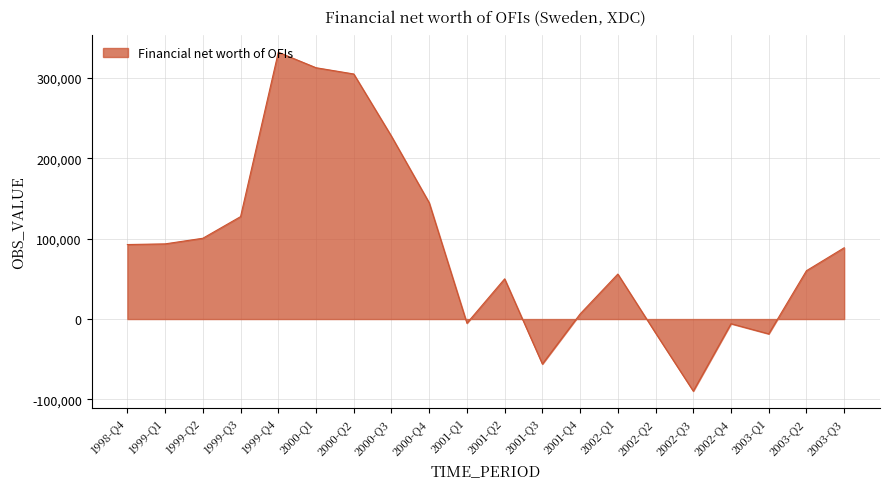

What is the smallest value displayed?

-89701